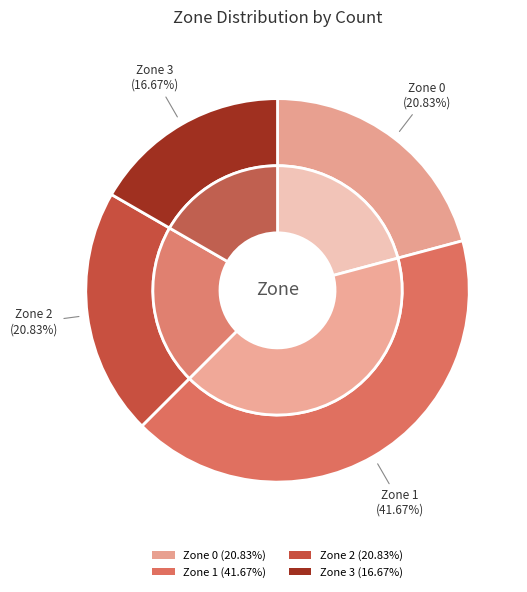

Count the number of slices in the pie.

4